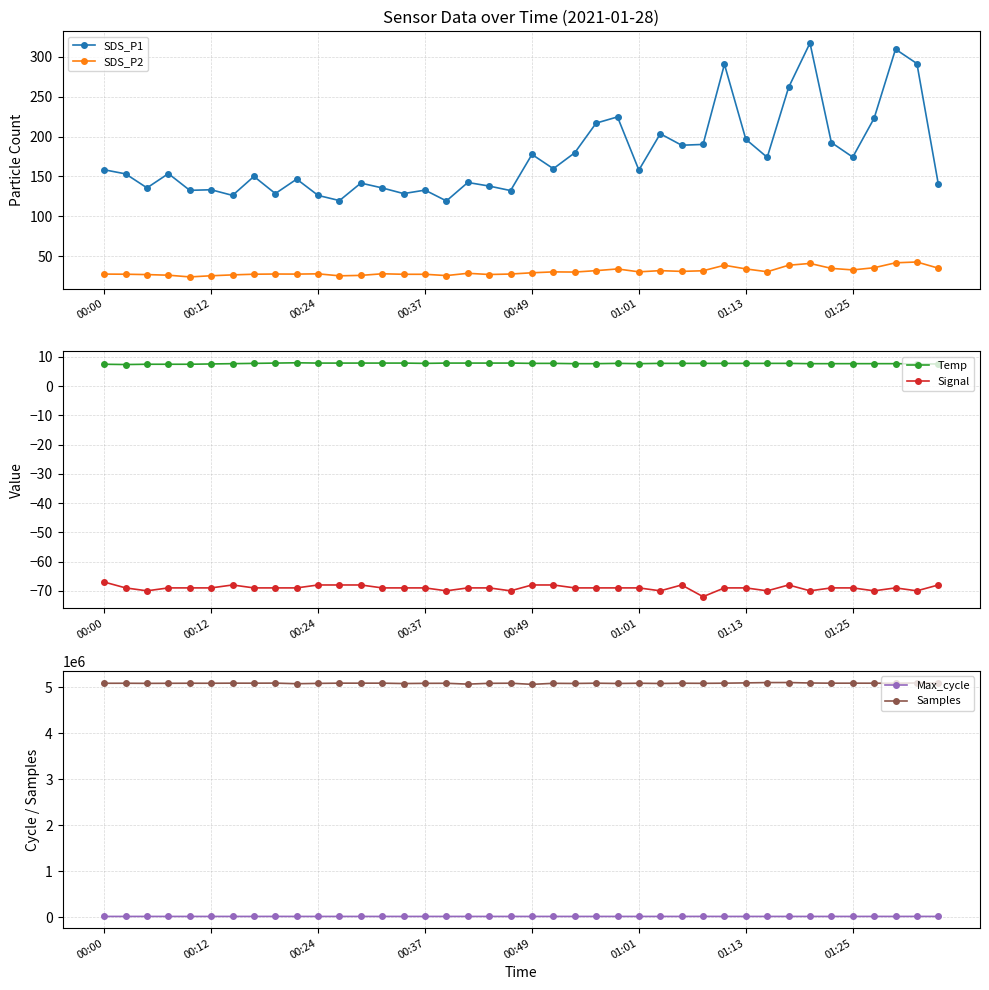

True or false: SDS_P1 and SDS_P2 cross at least once.

False